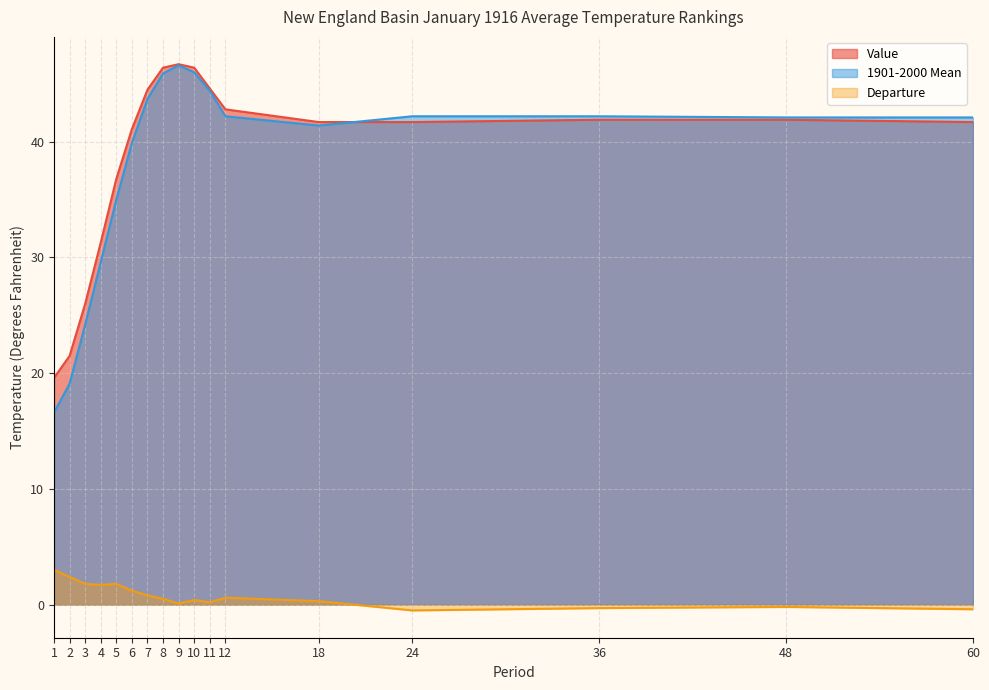

How many values in the Departure series exceed 0?

13